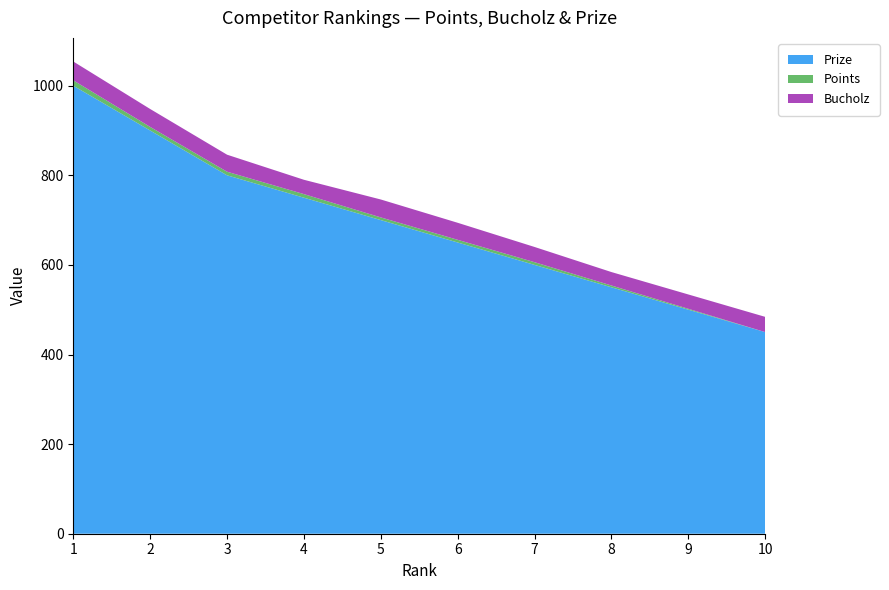

Reading left to right, what are all the values shown in this chart?

Prize: 1=1000	2=900	3=800	4=750	5=700	6=650	7=600	8=550	9=500	10=450
Points: 1=12	2=8	3=8	4=8	5=6	6=6	7=6	8=4	9=2	10=0
Bucholz: 1=42	2=40	3=38	4=32	5=40	6=38	7=34	8=30	9=32	10=34